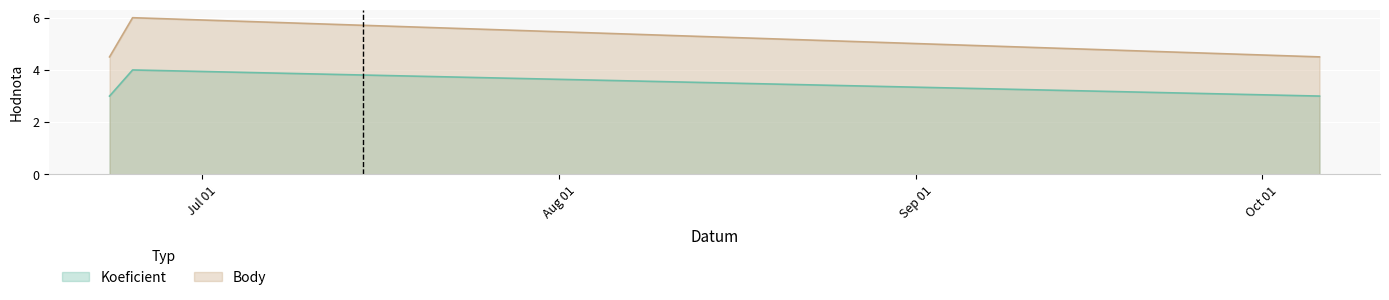

How many Body values are between 4 and 6?

3